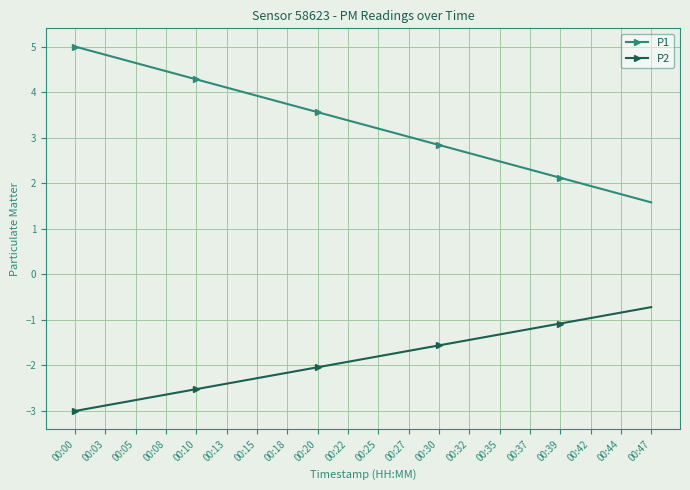

Reading right to left, extract all data points from this chart.

P1: 1.6	1.8	1.9	2.1	2.3	2.5	2.7	2.8	3.0	3.2	3.4	3.6	3.7	3.9	4.1	4.3	4.5	4.6	4.8	5.0
P2: -0.7	-0.8	-1.0	-1.1	-1.2	-1.3	-1.4	-1.6	-1.7	-1.8	-1.9	-2.0	-2.2	-2.3	-2.4	-2.5	-2.6	-2.8	-2.9	-3.0